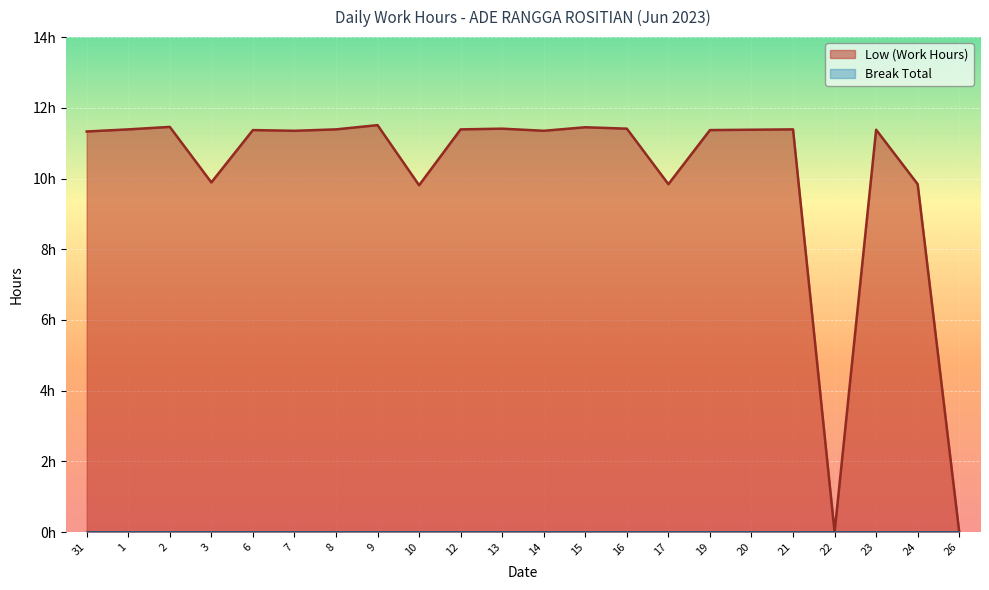

Where is the first local maximum?

2